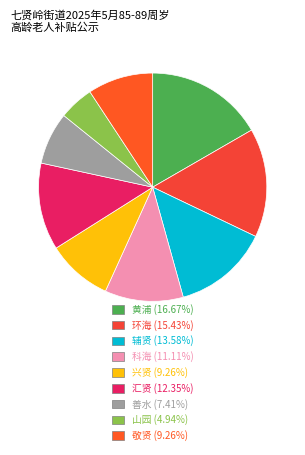

Is the sum of 辅贤 and 兴贤 greater than half?

No